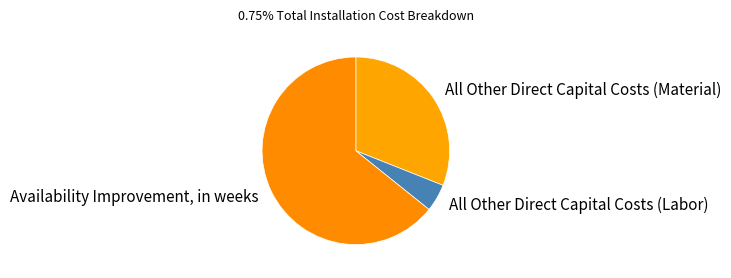

True or false: All Other Direct Capital Costs (Labor) accounts for 12% of the total.

False